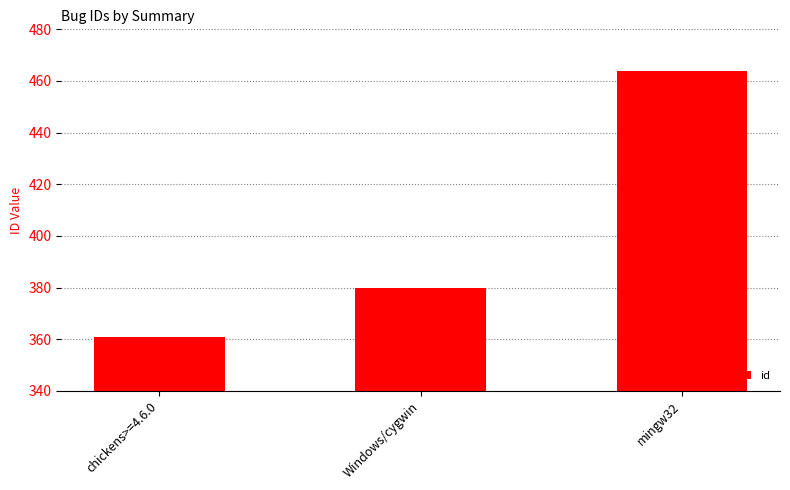

Rank the categories by value from highest to lowest.

mingw32, Windows/cygwin, chickens>=4.6.0